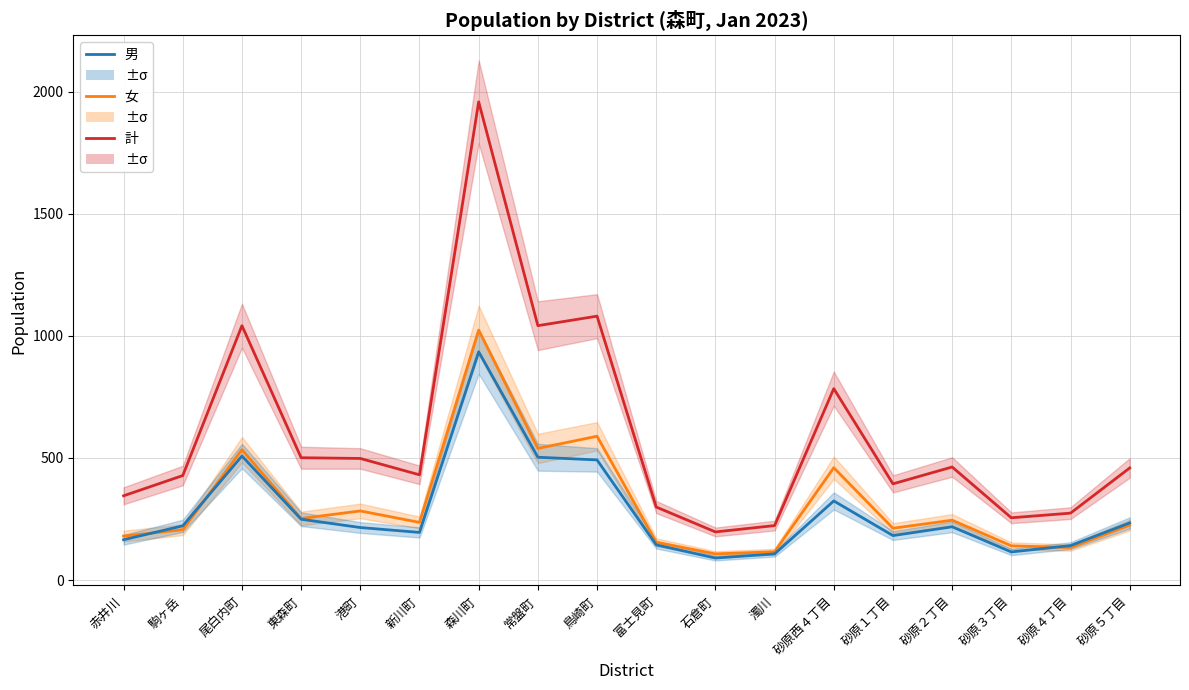

True or false: 計 and 男 intersect in this chart.

False